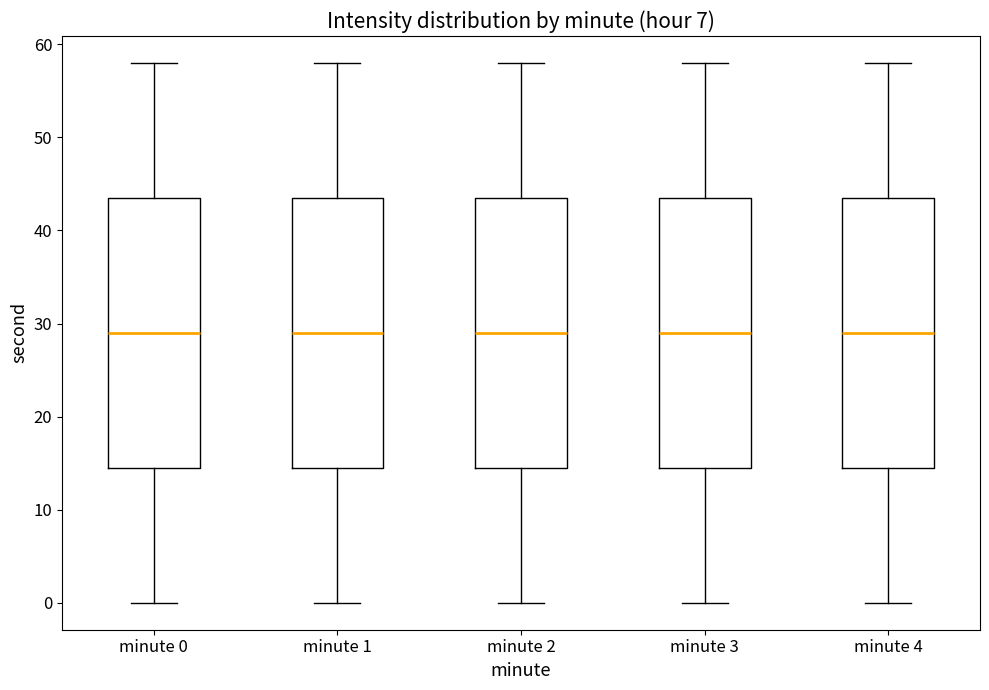

Reading left to right, read every box against the y-axis: the position of its median line, the range the box covers, and the ends of its whiskers. The values are not printed on the chart, so give them approximately, as read against the axis.

minute 0: median 29, box 15 to 44, whiskers 0 to 58
minute 1: median 29, box 15 to 44, whiskers 0 to 58
minute 2: median 29, box 15 to 44, whiskers 0 to 58
minute 3: median 29, box 15 to 44, whiskers 0 to 58
minute 4: median 29, box 15 to 44, whiskers 0 to 58